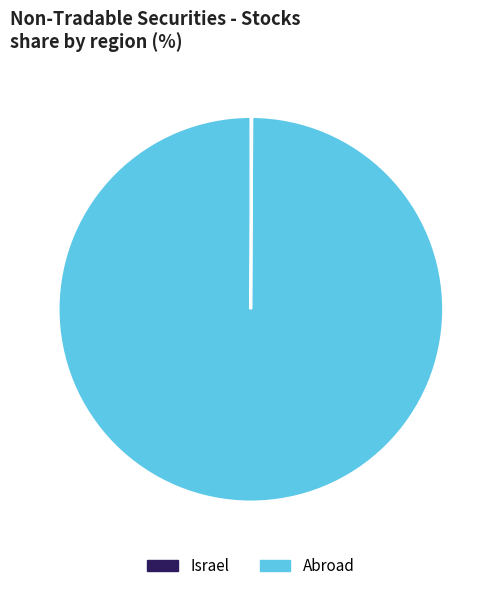

What is the largest slice in the pie chart?

Abroad